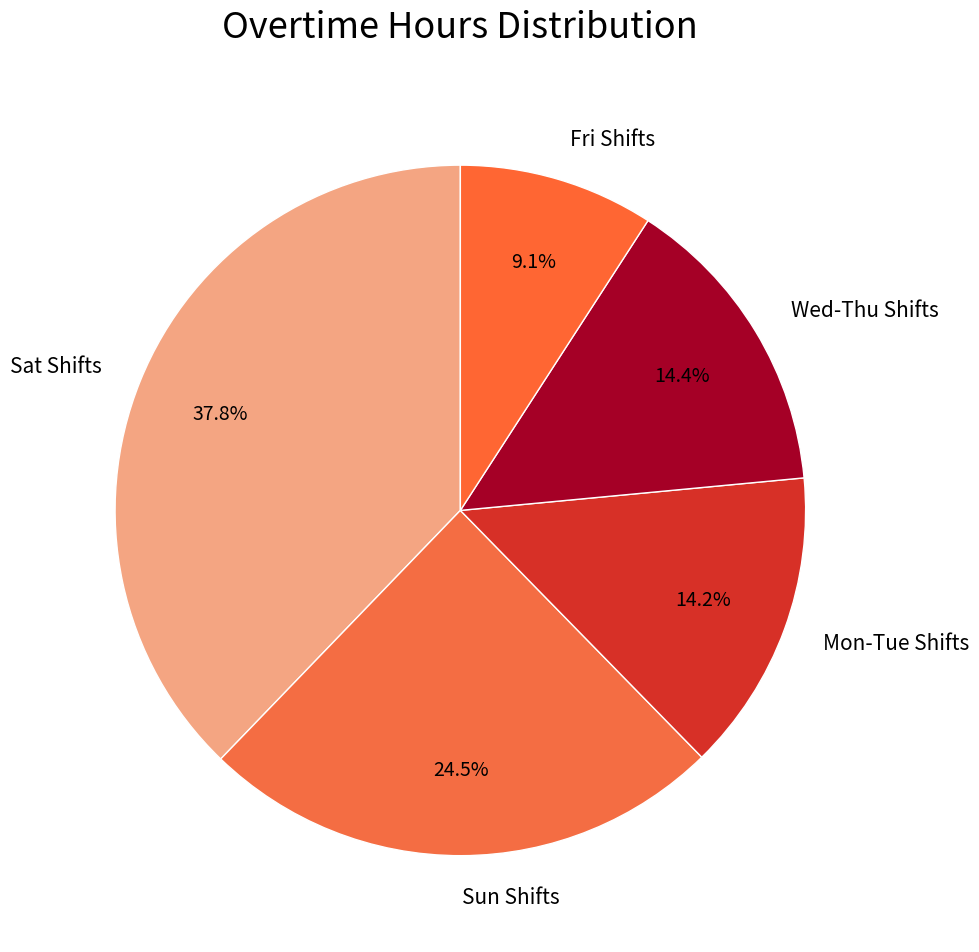

Which category has the smallest portion of the pie?

Fri Shifts